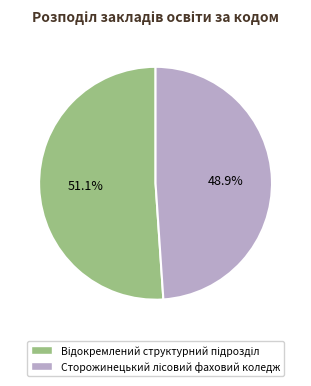

Does any single category account for the majority?

Yes